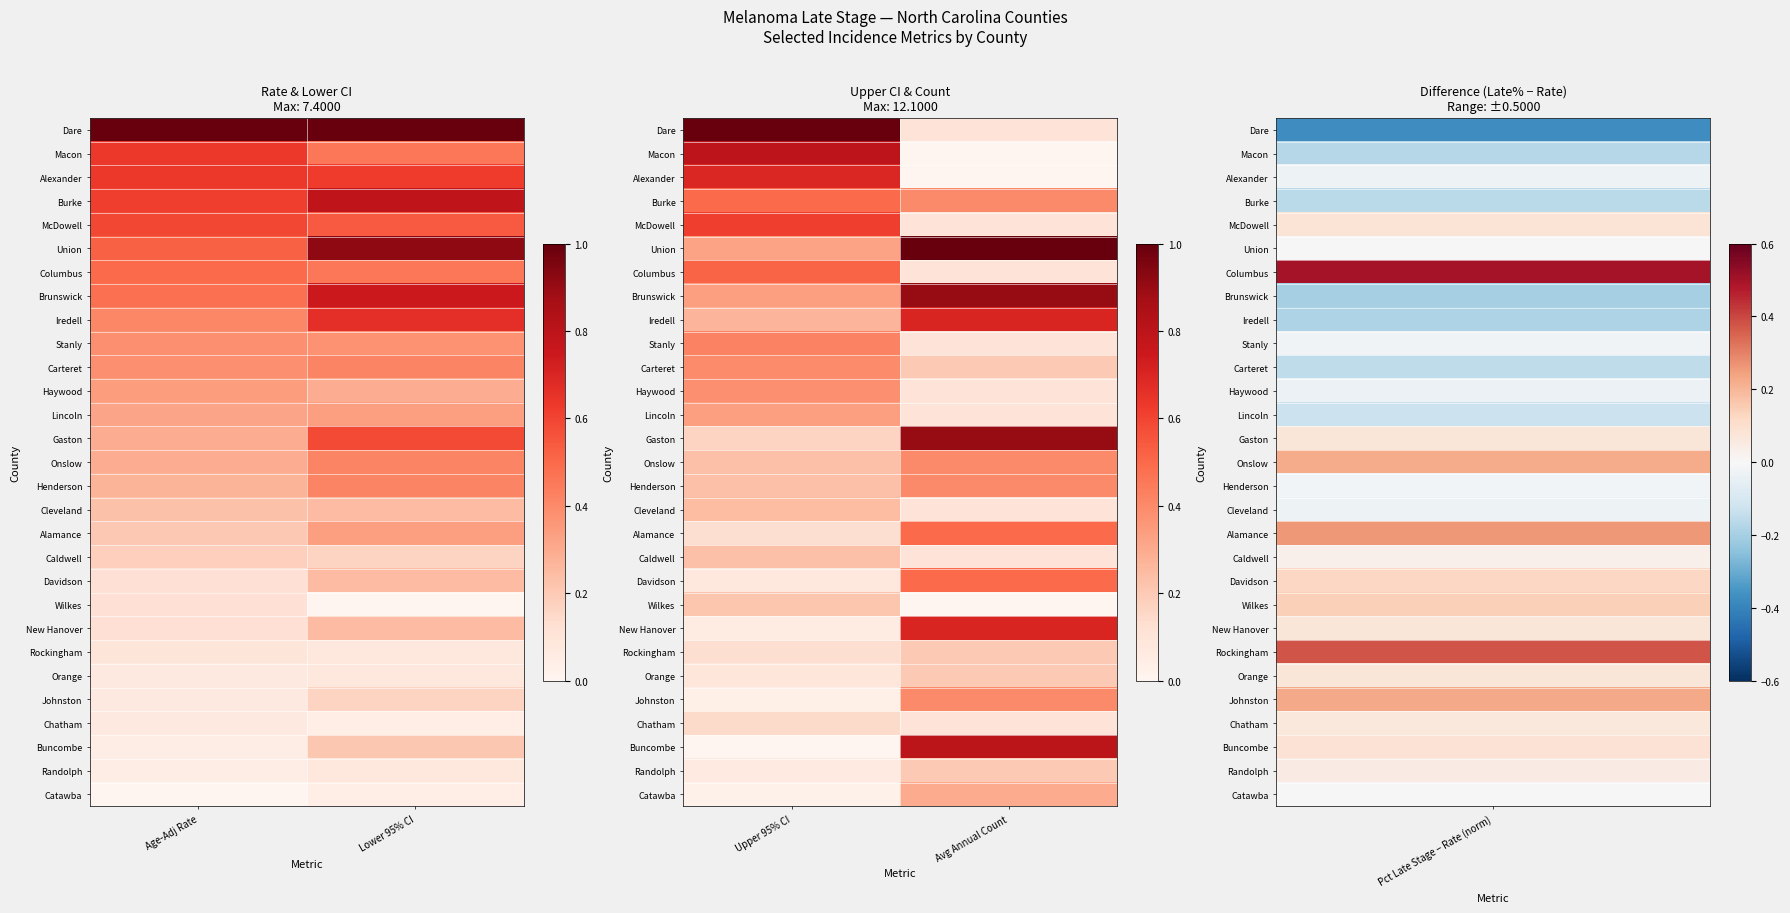

Count the number of categories in the chart.

2